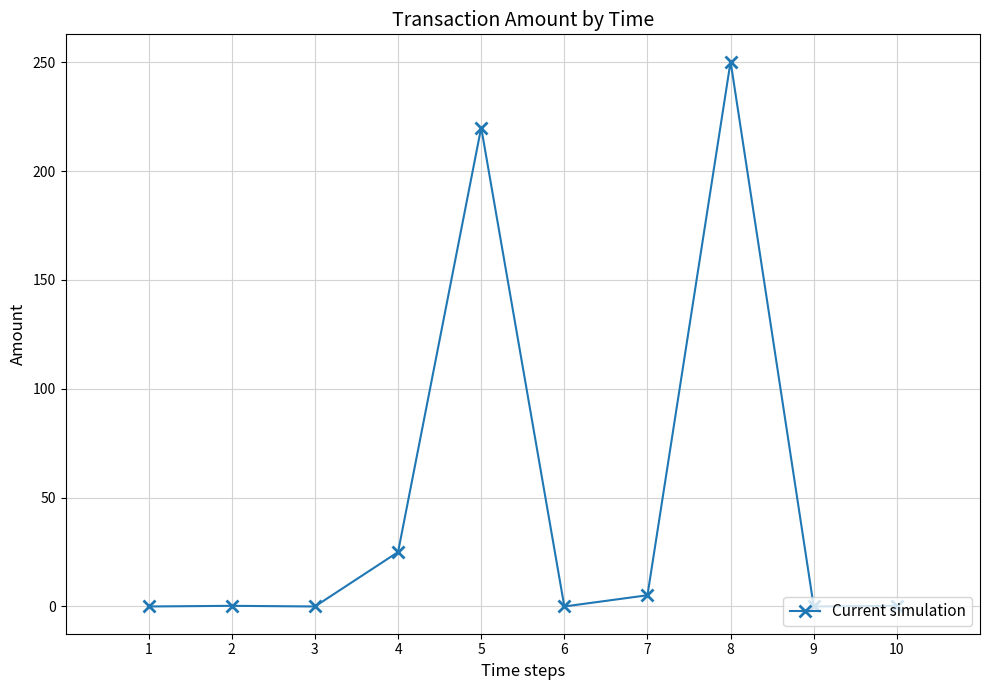

True or false: there are more than 0 points higher than both neighbors.

True